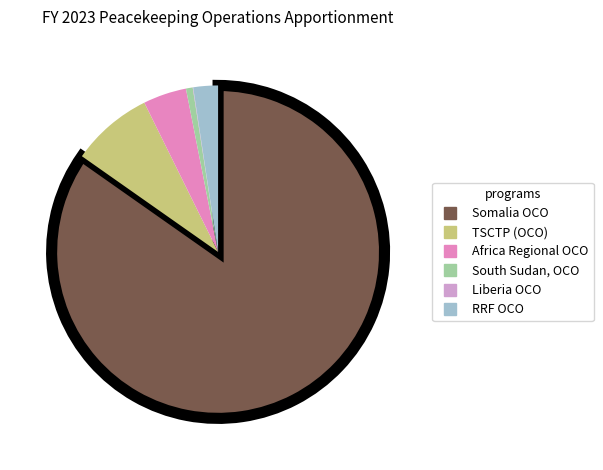

Does any single category account for the majority?

Yes